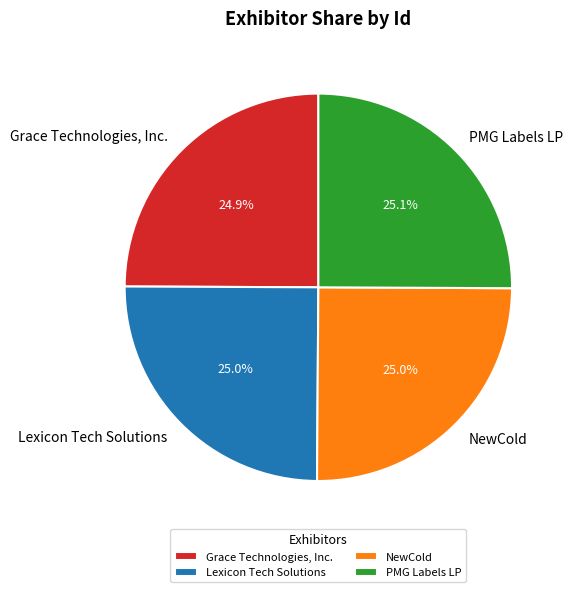

Is Lexicon Tech Solutions the majority of the pie?

No